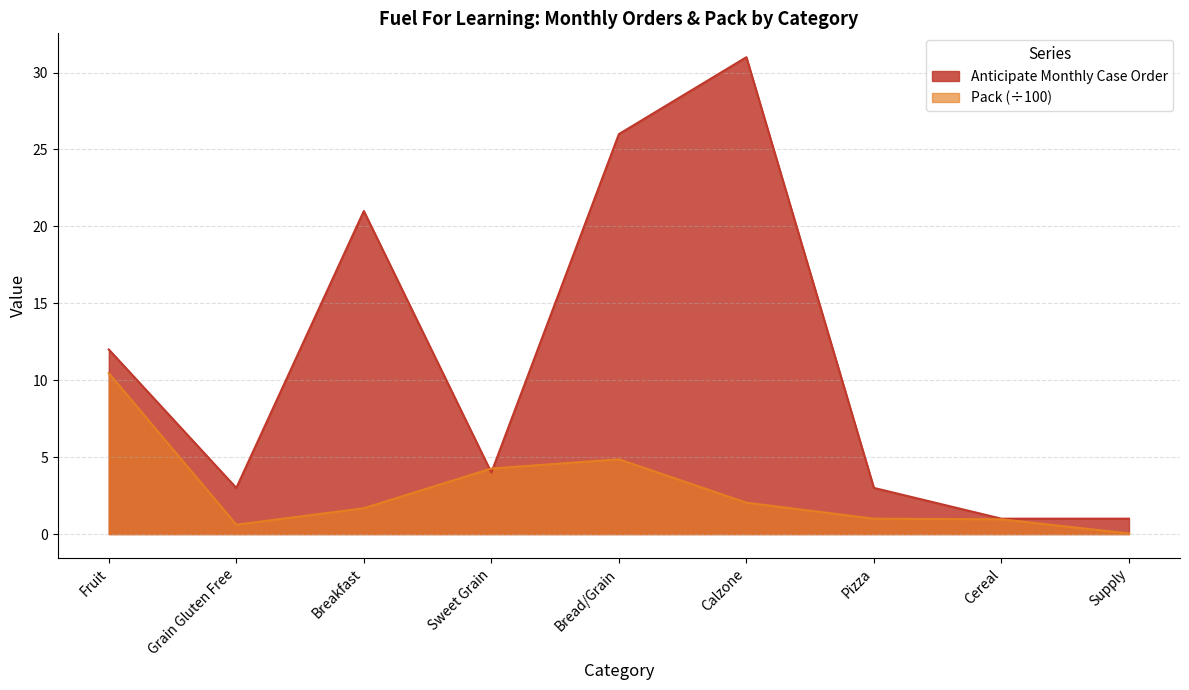

What is the value of the Anticipate Monthly Case Order point at the 8th from the left?

1.0